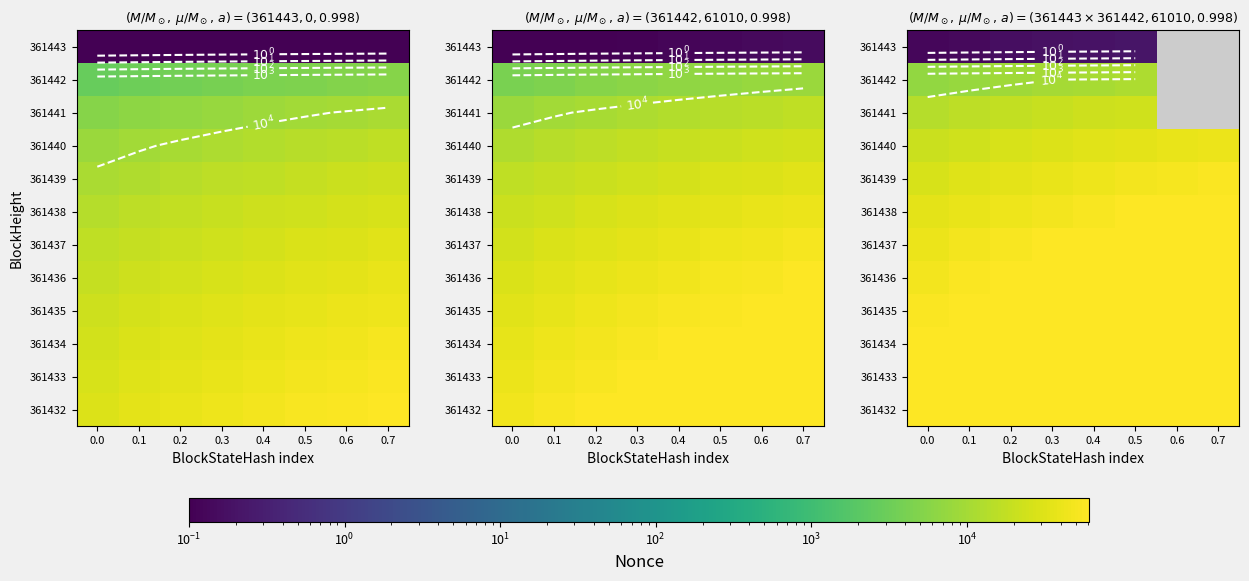

Count the number of categories in the chart.

8